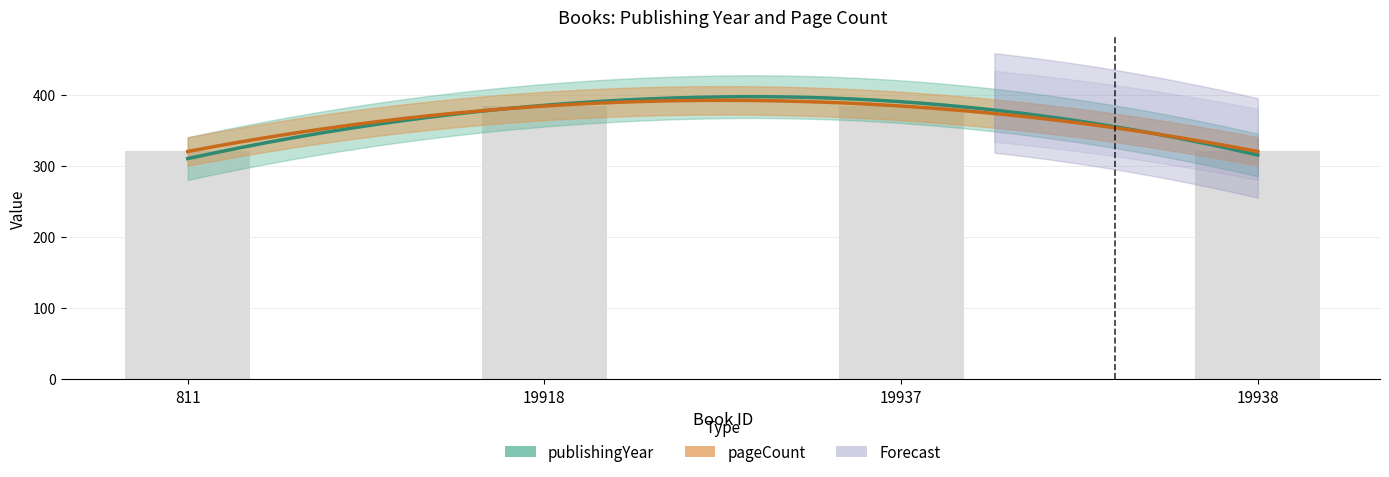

List the labels in order of value, largest first.

19918, 19937, 811, 19938